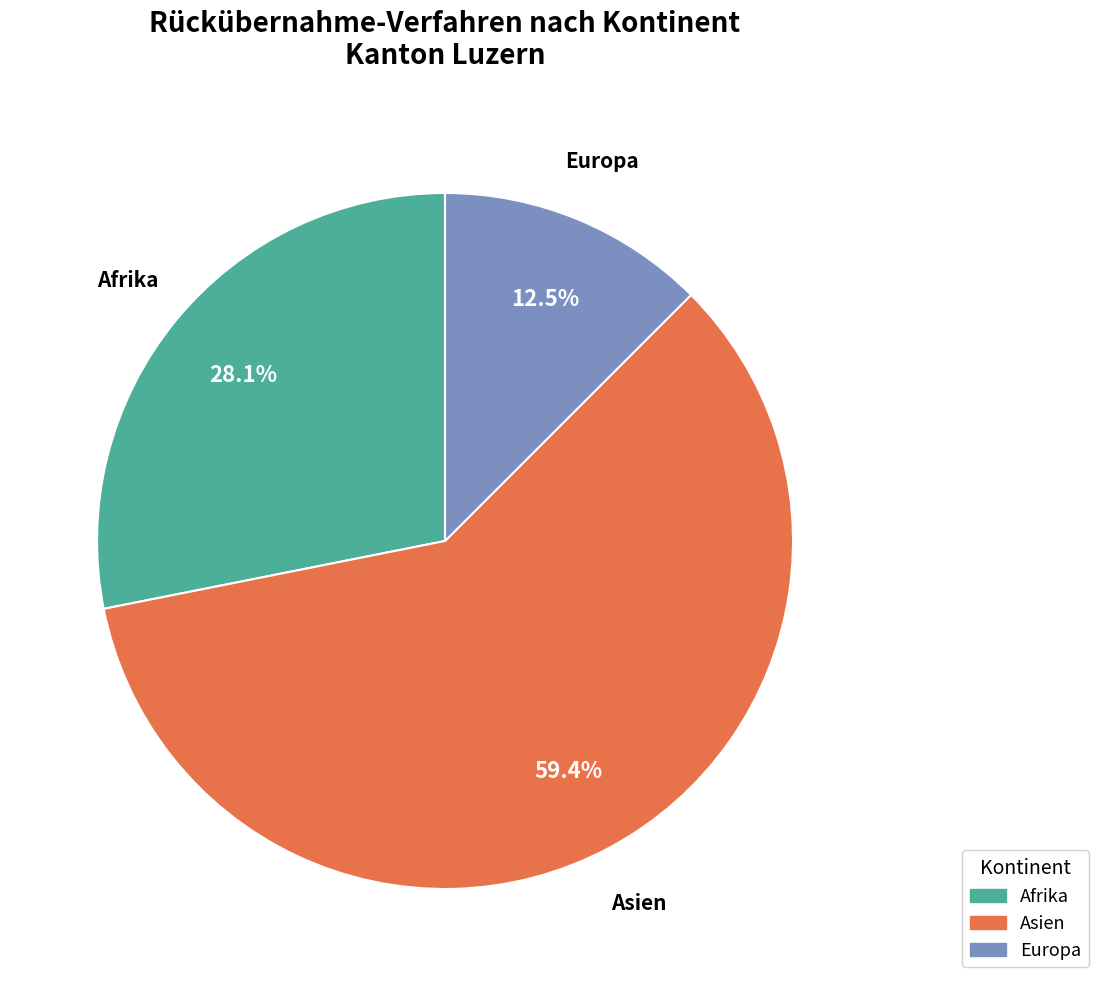

What percentage is the Asien slice, to the nearest percent?

59%